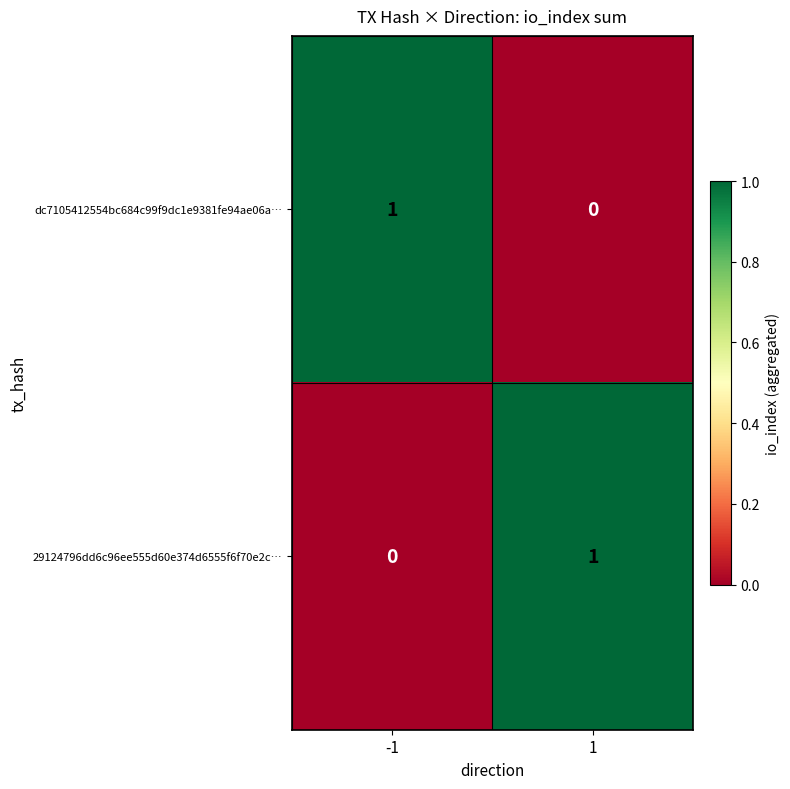

List the labels in order of dc7105412554bc684c99f9dc1e9381fe94ae06a… value, largest first.

-1, 1